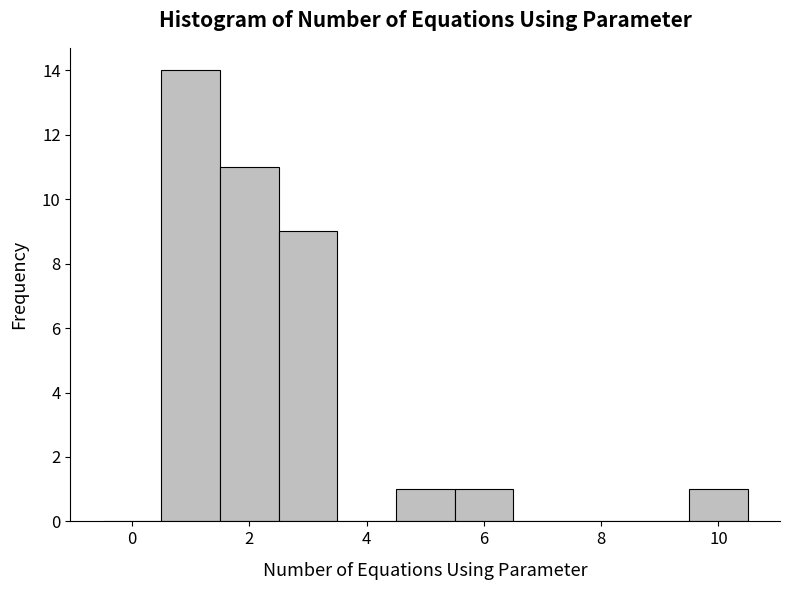

Reading left to right, transcribe this chart: for each bar, give the range it covers on the x-axis and its height. Neither the bar edges nor the heights are printed on the chart, so give them approximately, as read against the axes.

-0.5 to 0.5: 0
0.5 to 1.5: 14
1.5 to 2.5: 11
2.5 to 3.5: 9
3.5 to 4.5: 0
4.5 to 5.5: 1
5.5 to 6.5: 1
6.5 to 7.5: 0
7.5 to 8.5: 0
8.5 to 9.5: 0
9.5 to 10.5: 1